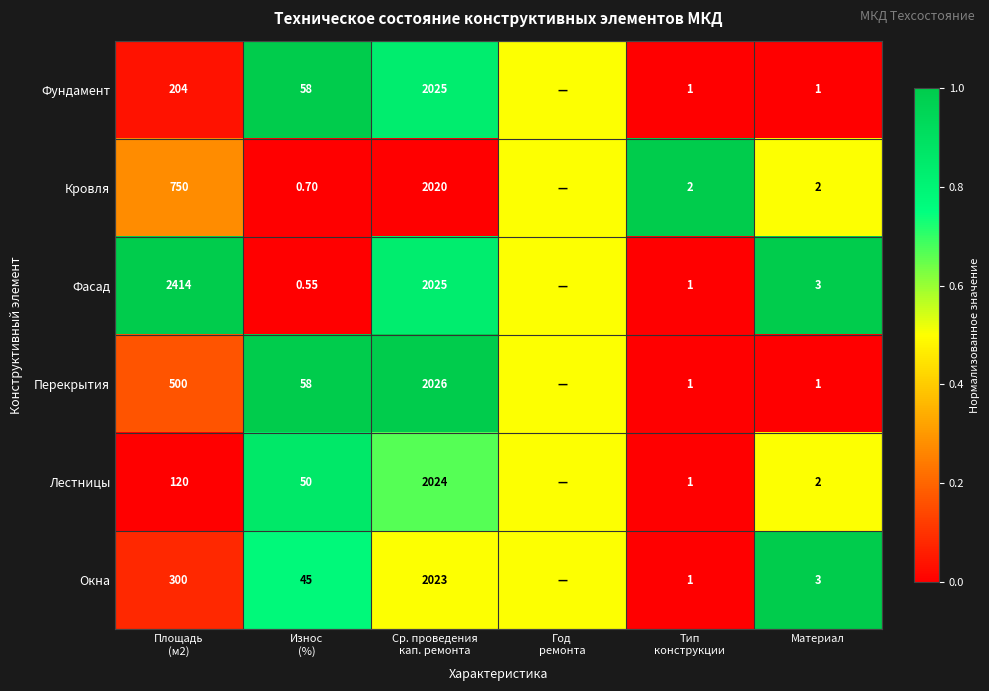

At Год ремонта, list the series in order from largest to smallest.

Фундамент, Кровля, Фасад, Перекрытия, Лестницы, Окна